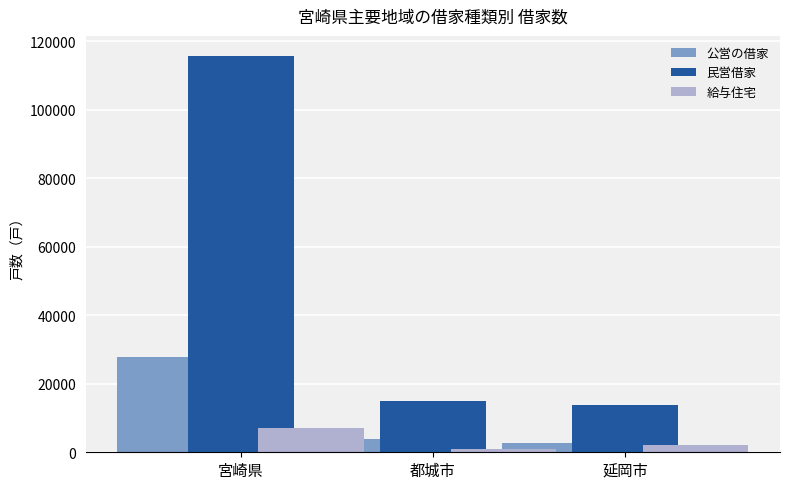

What is the sum of the 民営借家 values at 延岡市 and 宮崎県?

129670